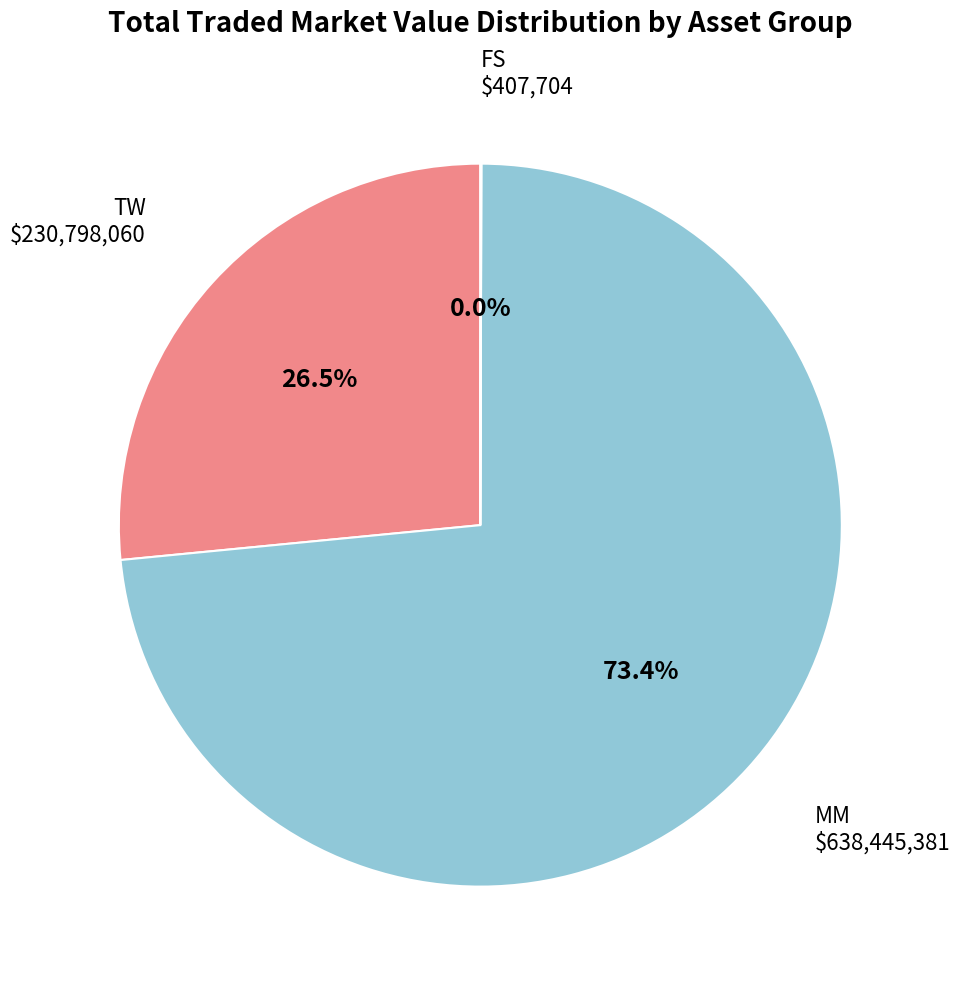

Does any single category account for the majority?

Yes